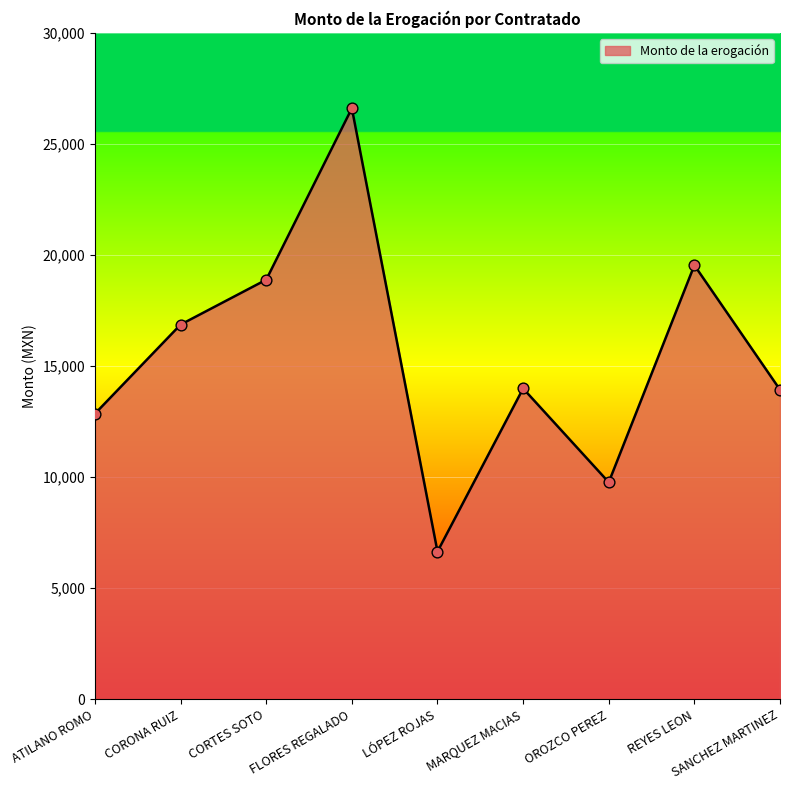

Which has a higher value, FLORES REGALADO or LÓPEZ ROJAS?

FLORES REGALADO